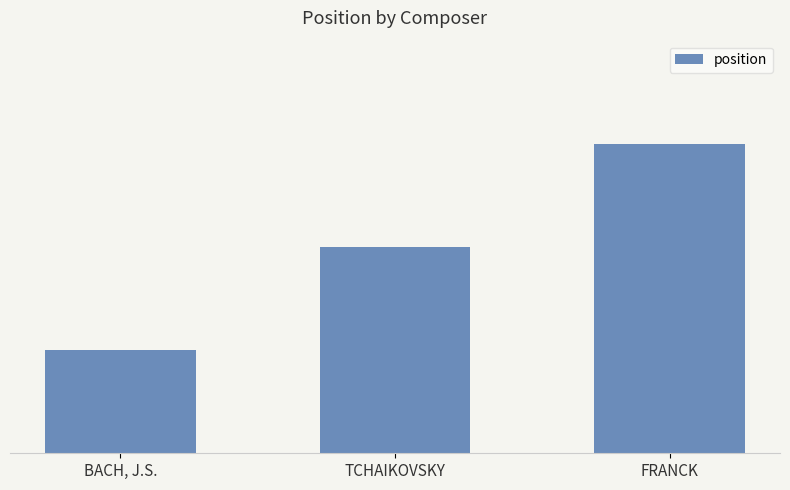

Reading left to right, transcribe all the data shown in this chart.

1	2	3